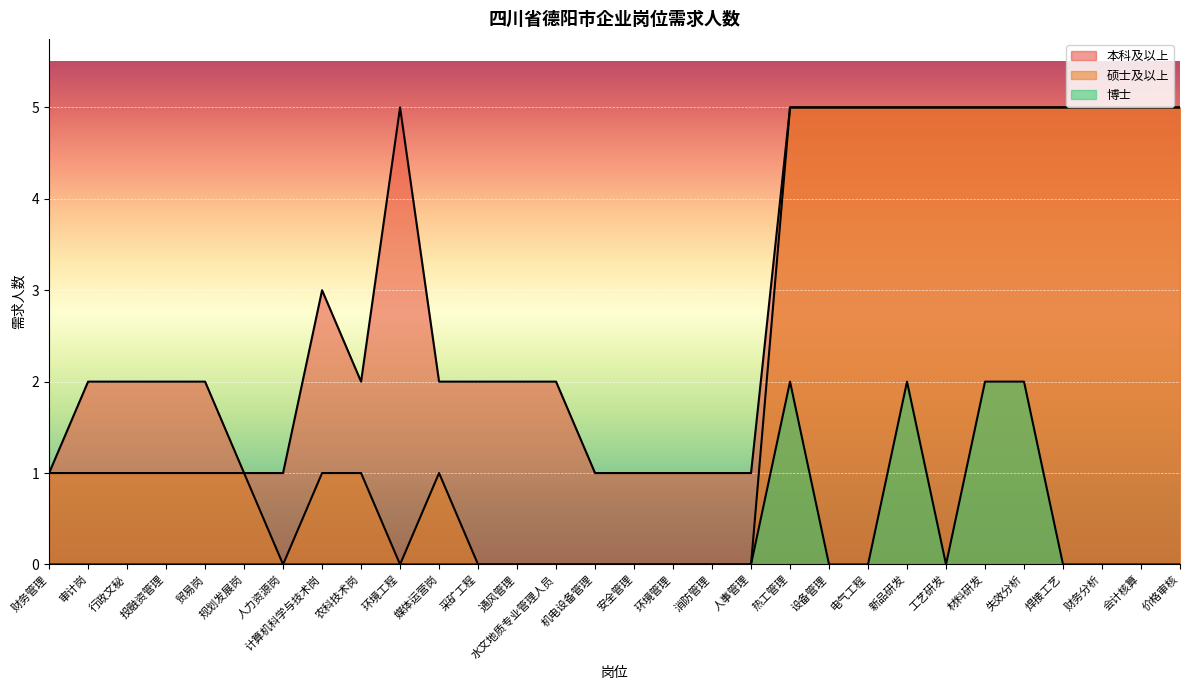

What is the value of the 硕士及以上 point at the 5th from the left?

1